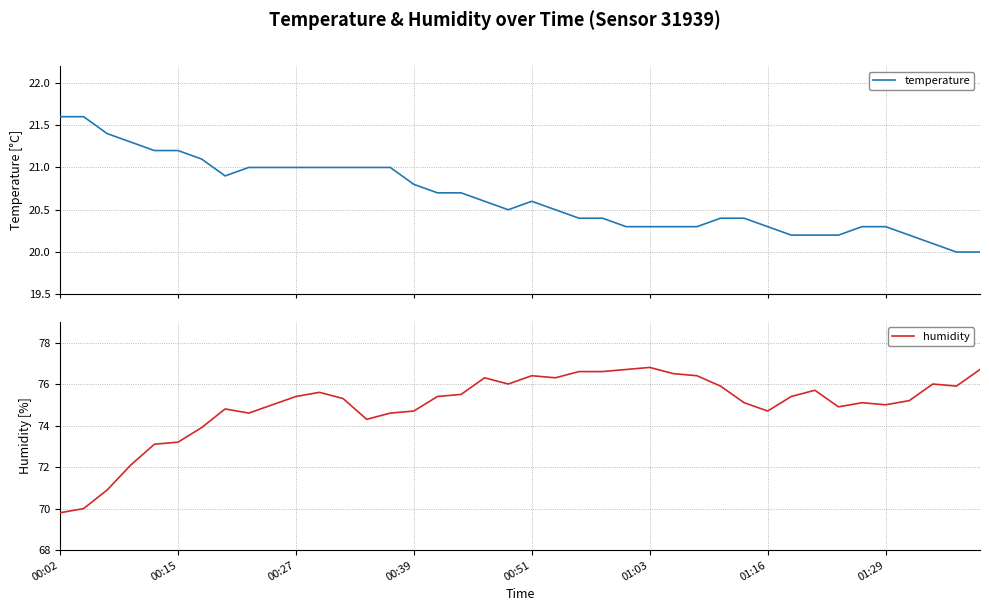

What position from the left is 28?

29